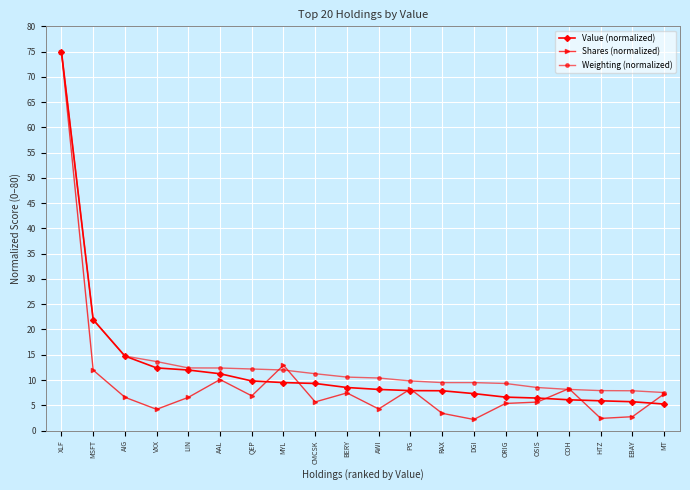

Which series has the largest total across all categories?

Weighting (normalized)